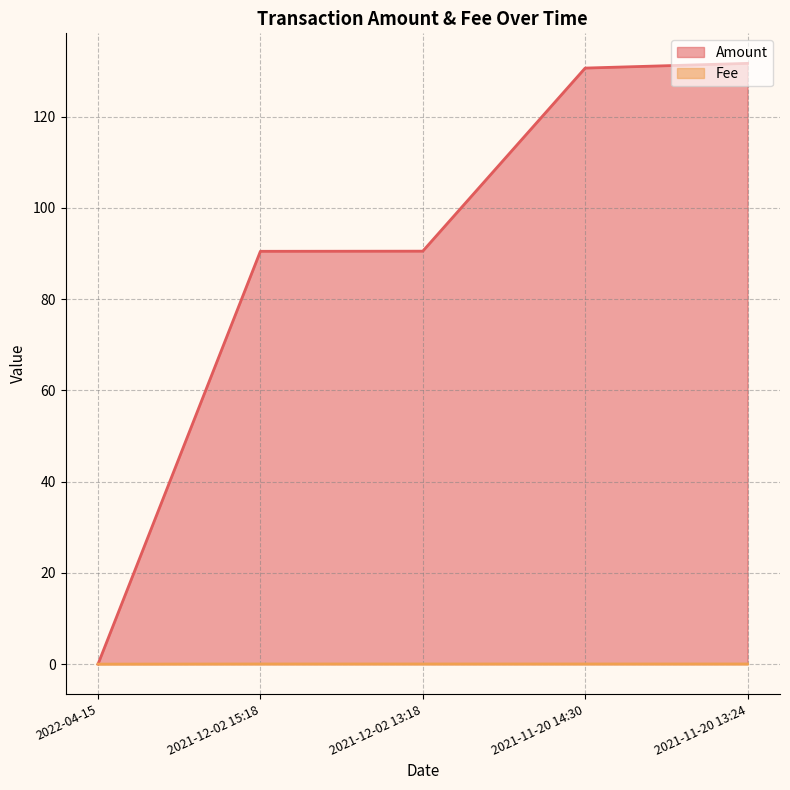

Reading right to left, transcribe all the data shown in this chart.

Amount: 2021-11-20 13:24=131.7	2021-11-20 14:30=130.6	2021-12-02 13:18=90.5	2021-12-02 15:18=90.5	2022-04-15=0.0
Fee: 2021-11-20 13:24=0.0	2021-11-20 14:30=0.0	2021-12-02 13:18=0.0	2021-12-02 15:18=0.0	2022-04-15=0.0